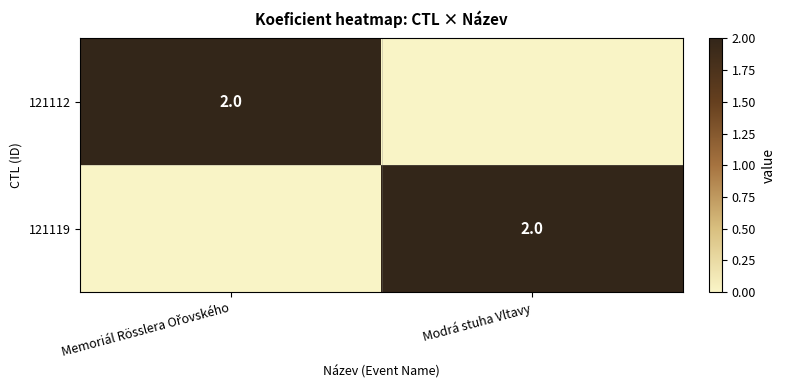

True or false: 121119 has a value of 2 at Modrá stuha Vltavy.

True